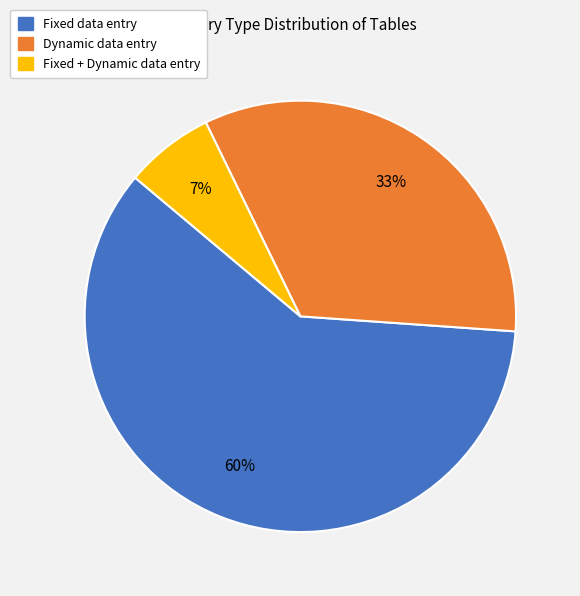

How many slices are in this pie chart?

3